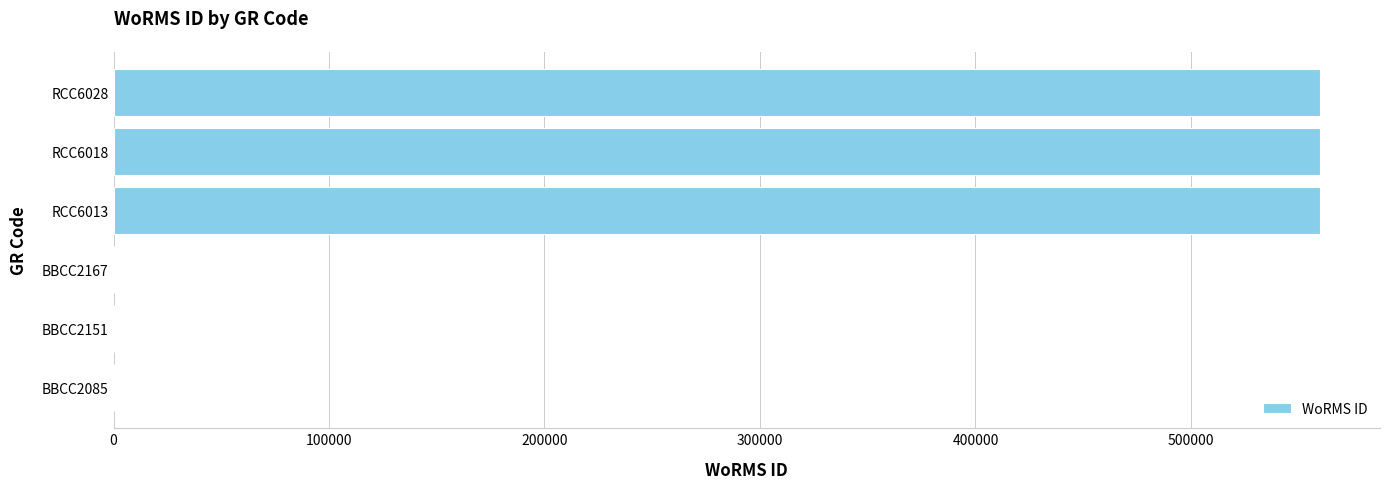

What is the sum of the values at RCC6018 and RCC6013?

1119480